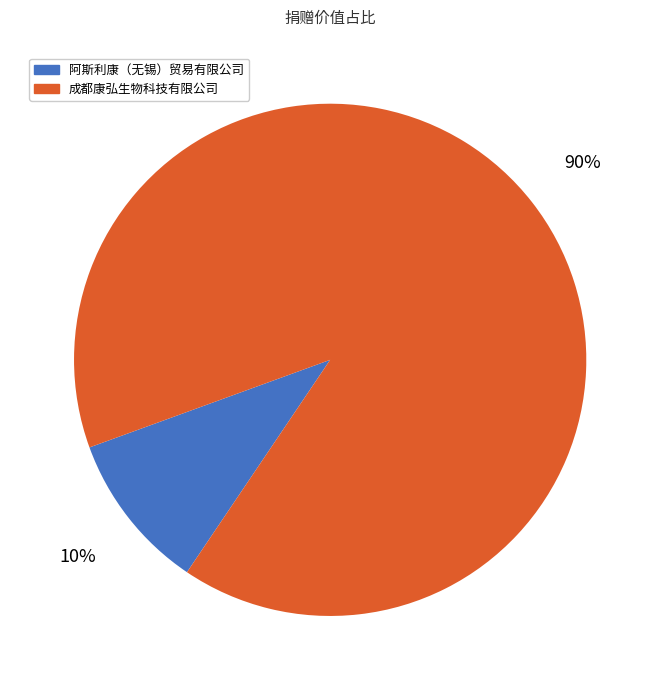

What is the largest slice in the pie chart?

成都康弘生物科技有限公司